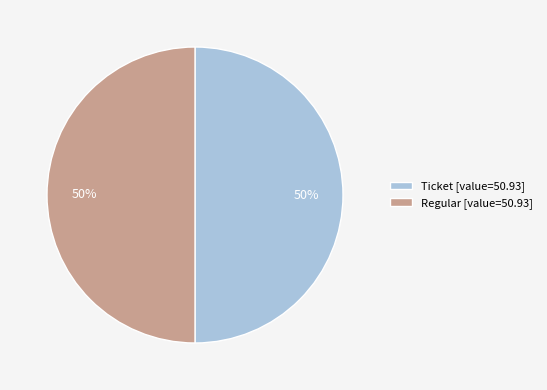

Do Ticket [value=50.93] and Regular [value=50.93] together represent more than half of the pie?

Yes